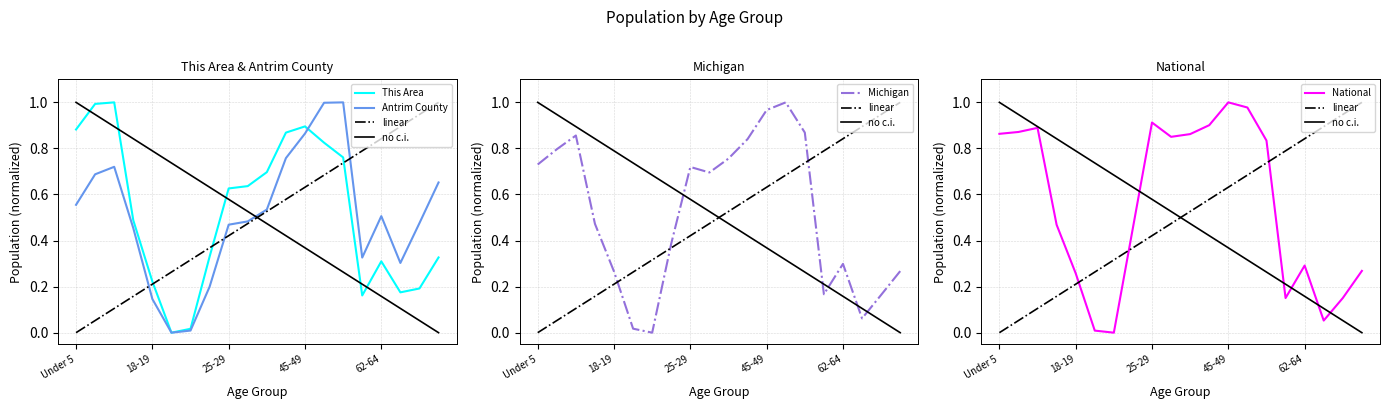

At which category is the sum across all series the highest?

13